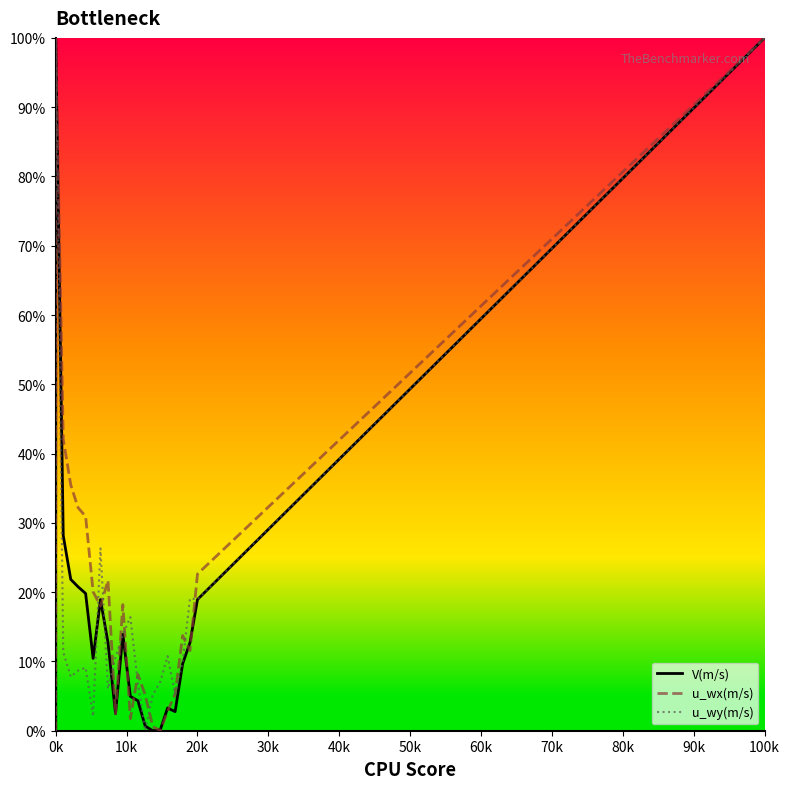

What is the difference between the second highest and second lowest values in the V(m/s) series?

100.0